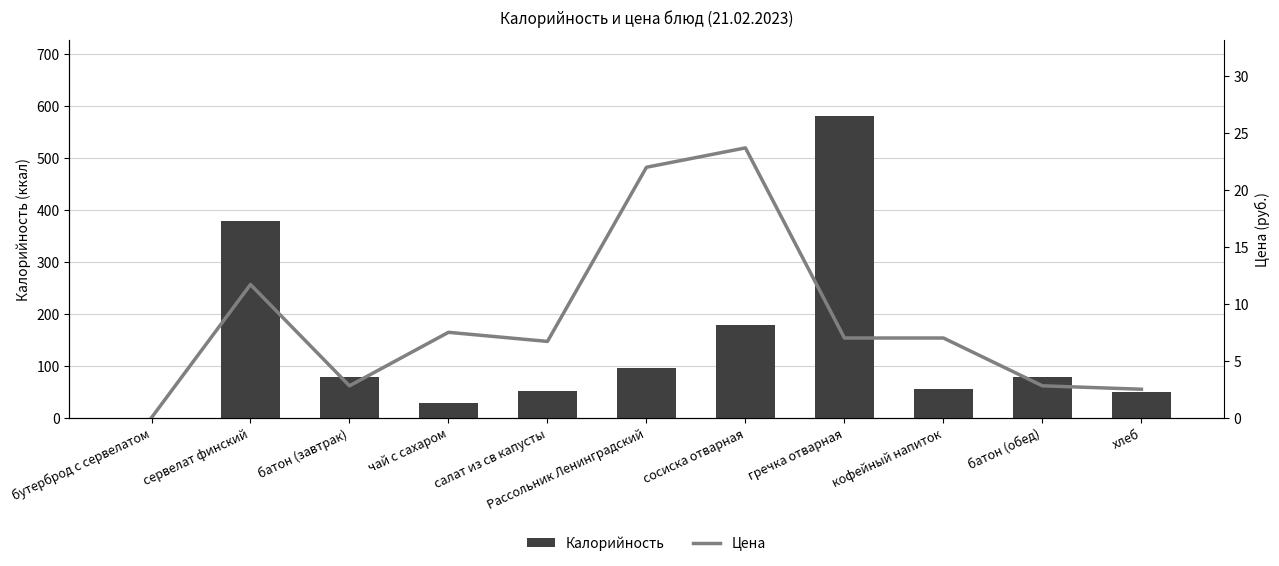

Where does the Цена series first go above 7?

сервелат финский